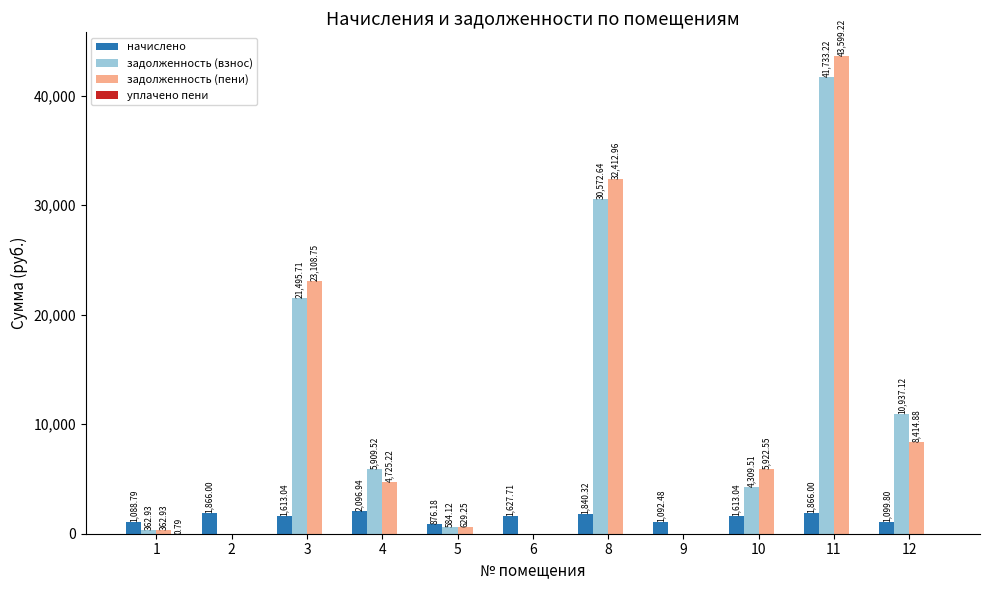

How many groups of bars are there?

11